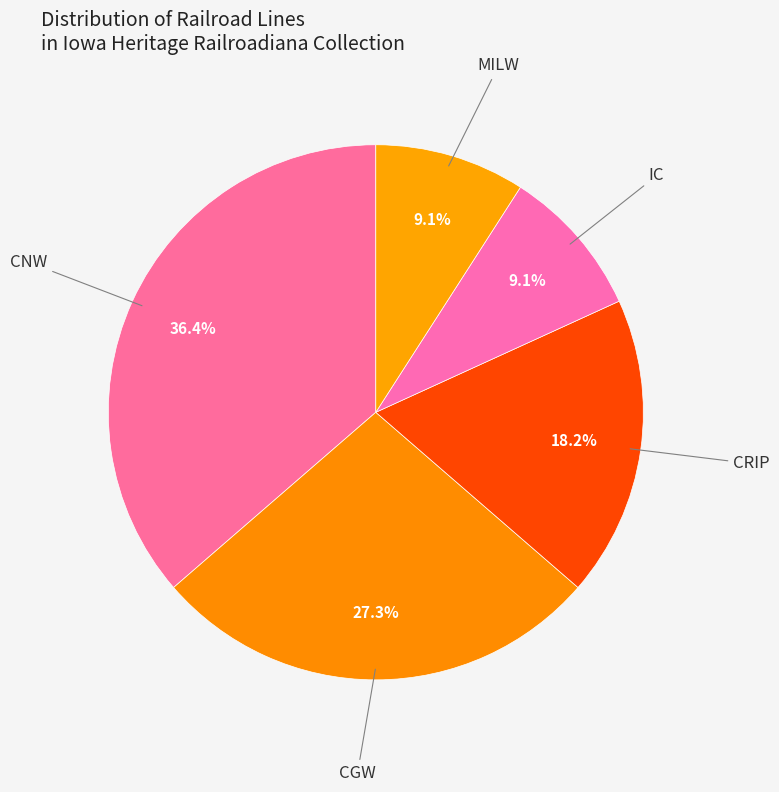

How many segments does this pie chart have?

5